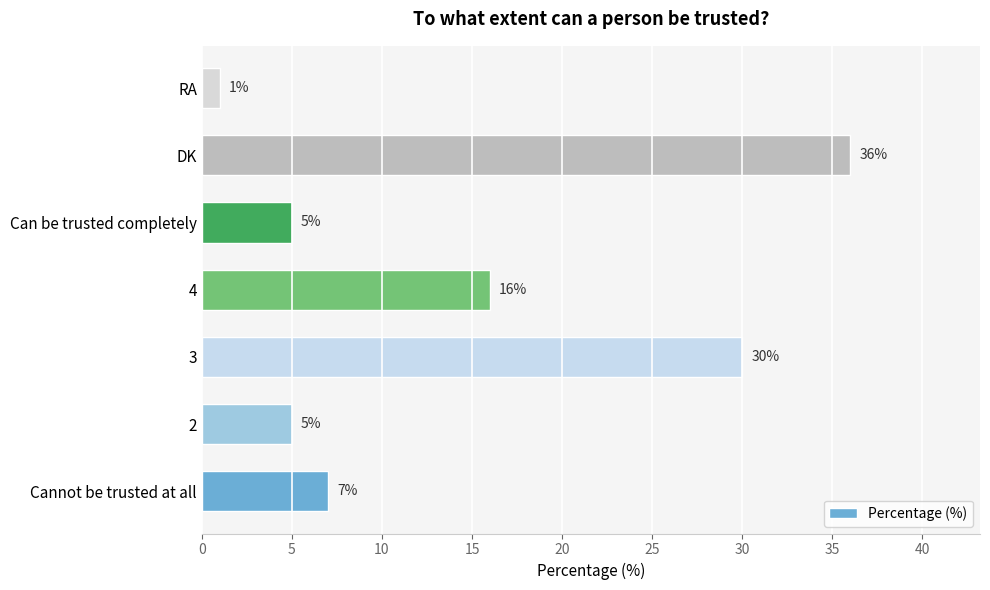

The value at Cannot be trusted at all is 7. True or false?

True